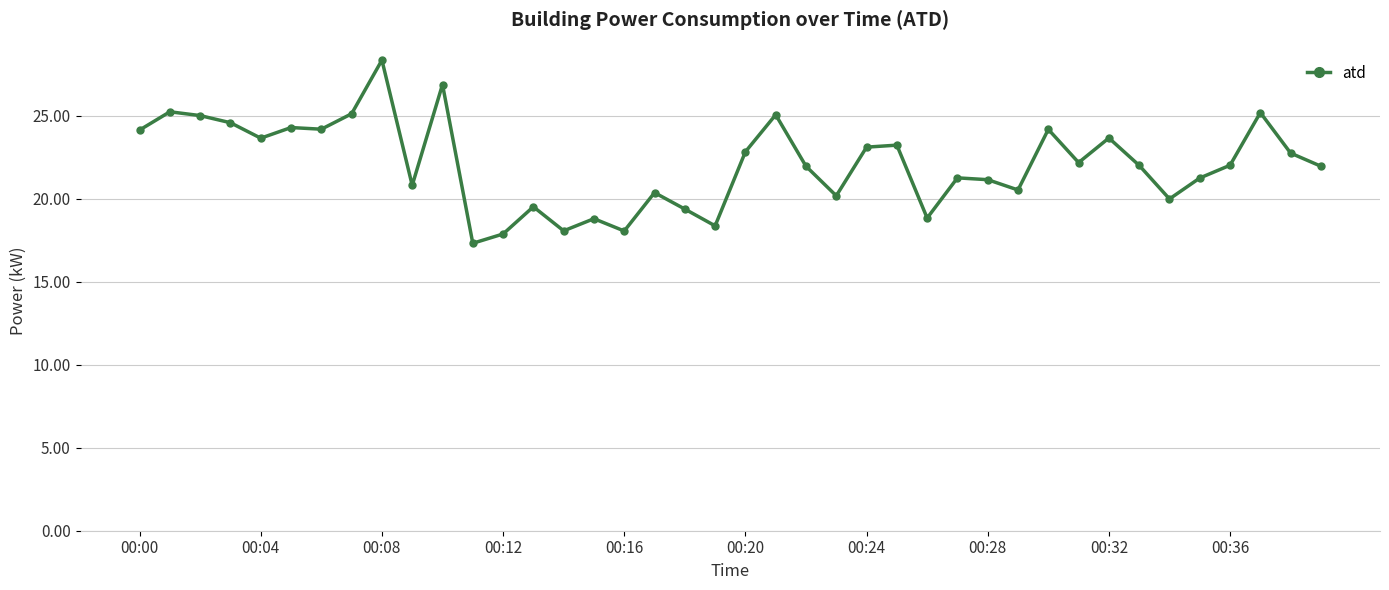

Count the number of categories in the chart.

40